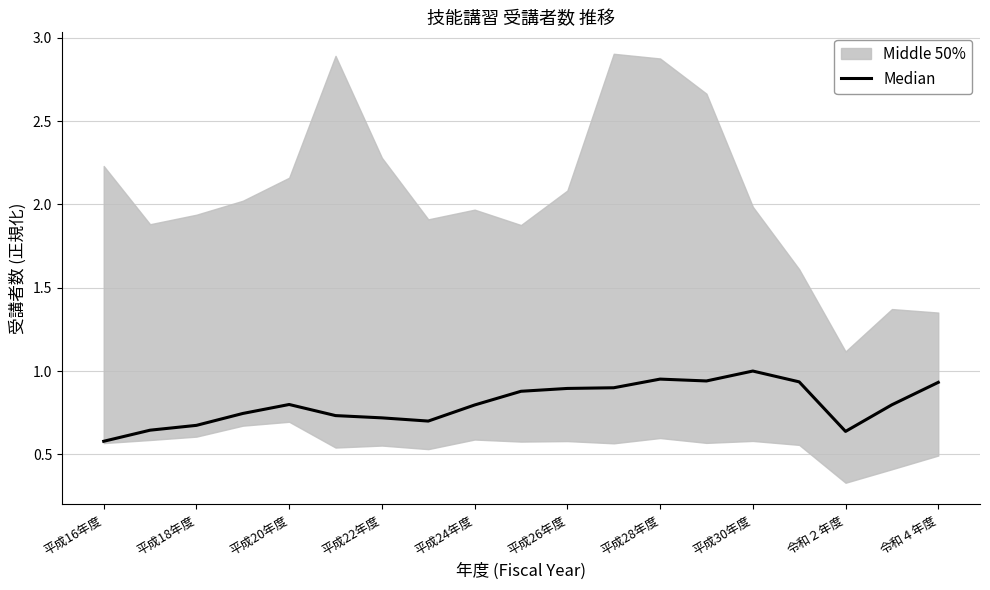

At which label is the value closest to 0?

平成16年度